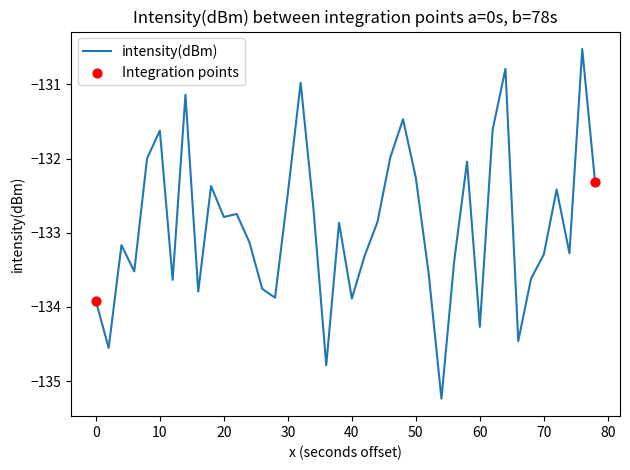

What is the smallest value displayed?

-135.2